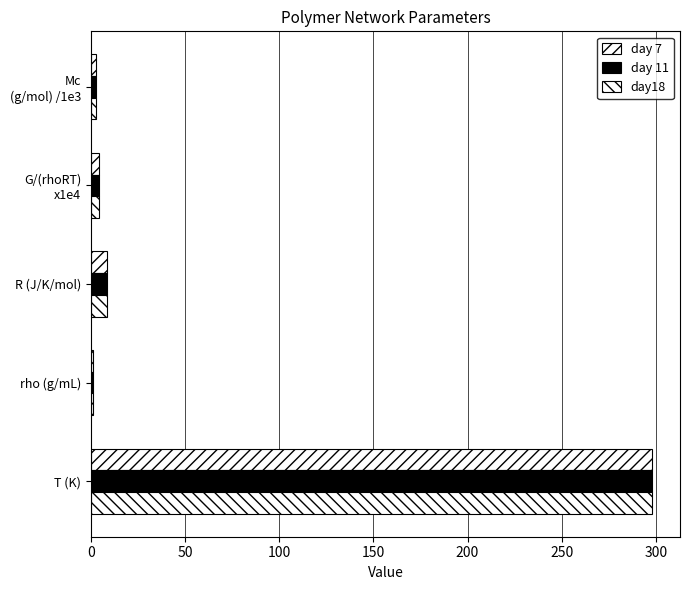

What is the minimum value for day 7?

1.0